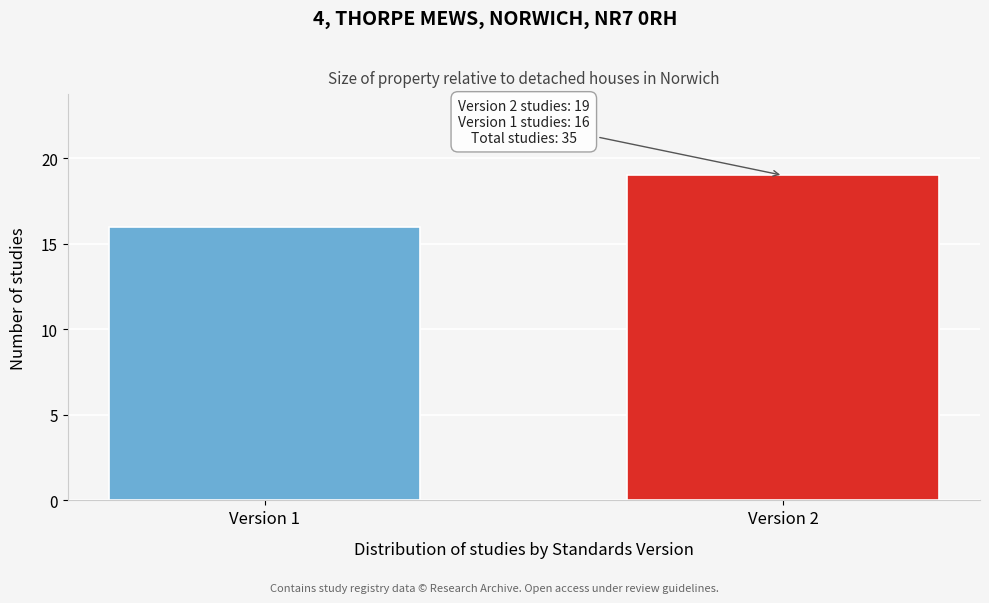

Reading left to right, what are all the values shown in this chart?

16	19